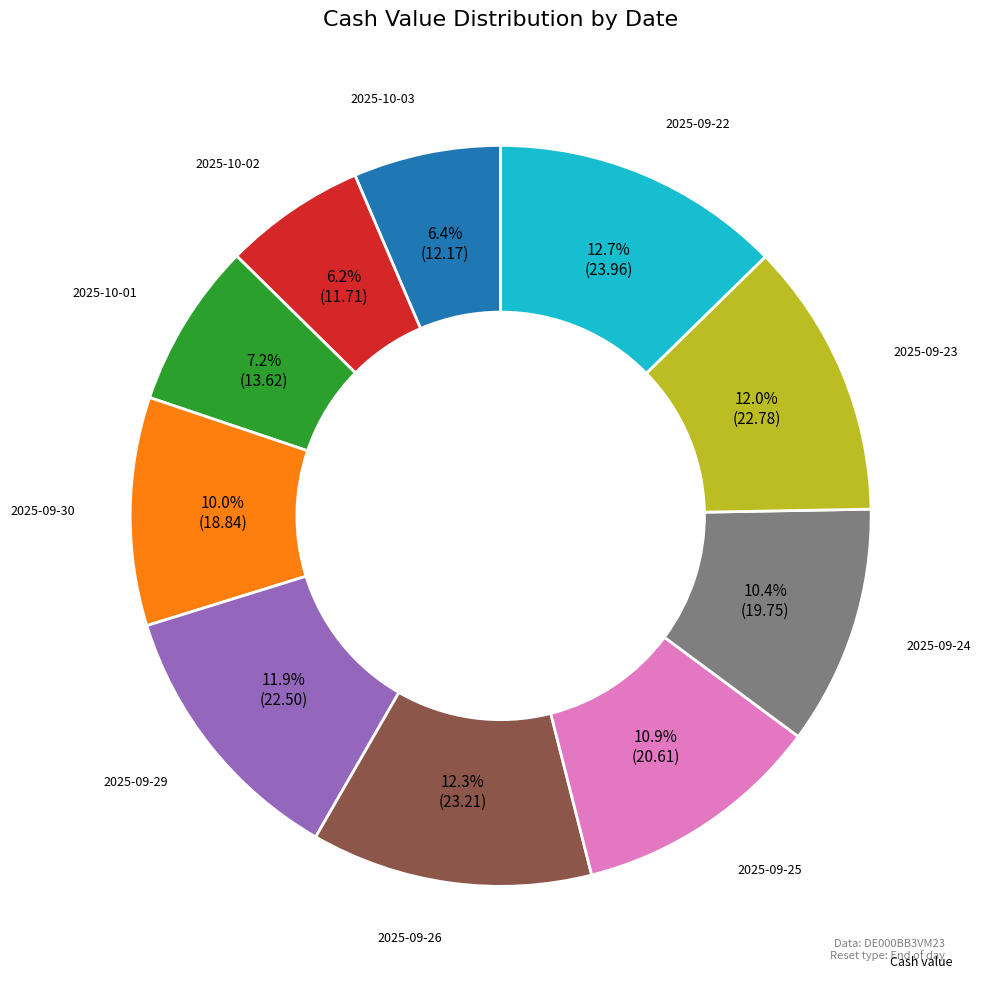

Does any single category account for the majority?

No